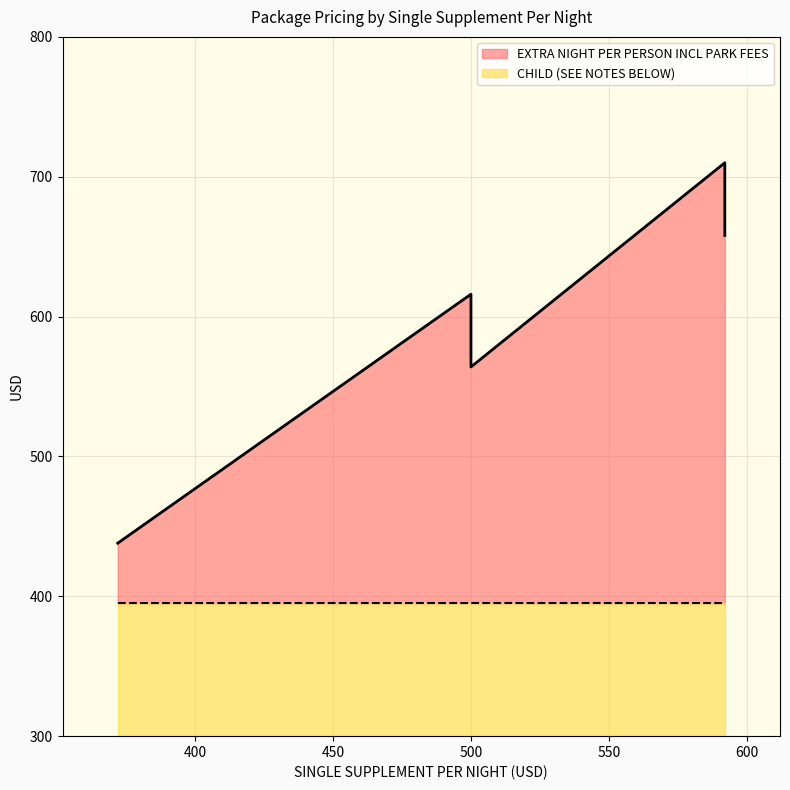

True or false: EXTRA NIGHT PER PERSON INCL PARK FEES has a value of 438 at 372.

True